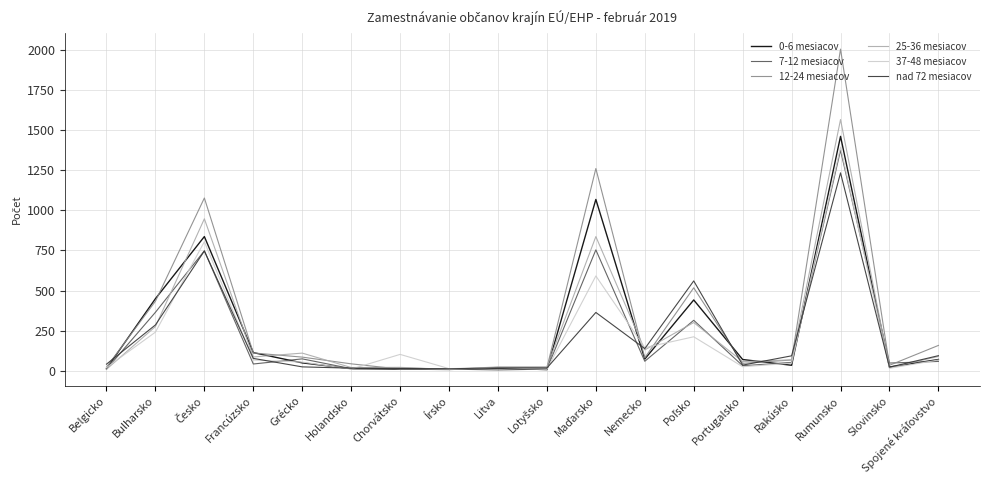

At which category is the sum across all series the highest?

Rumunsko